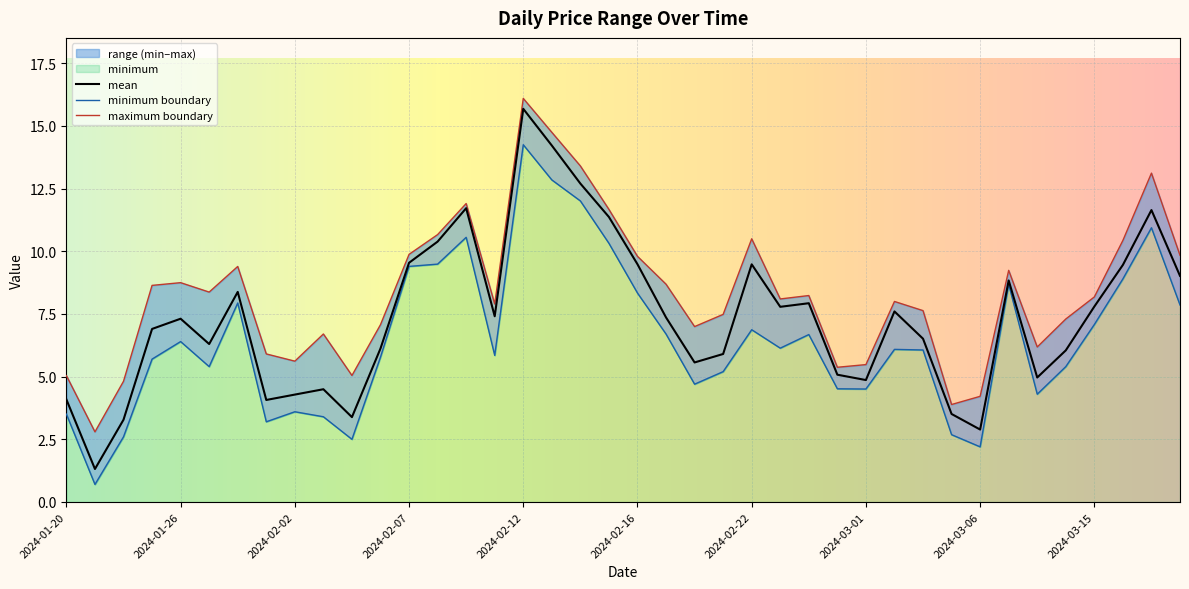

Does the chart display data point markers on the line(s)?

No